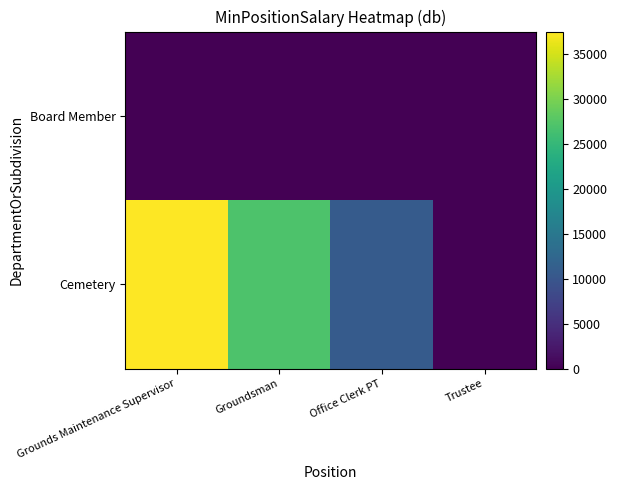

At which category does the chart reach its minimum across all series?

Trustee